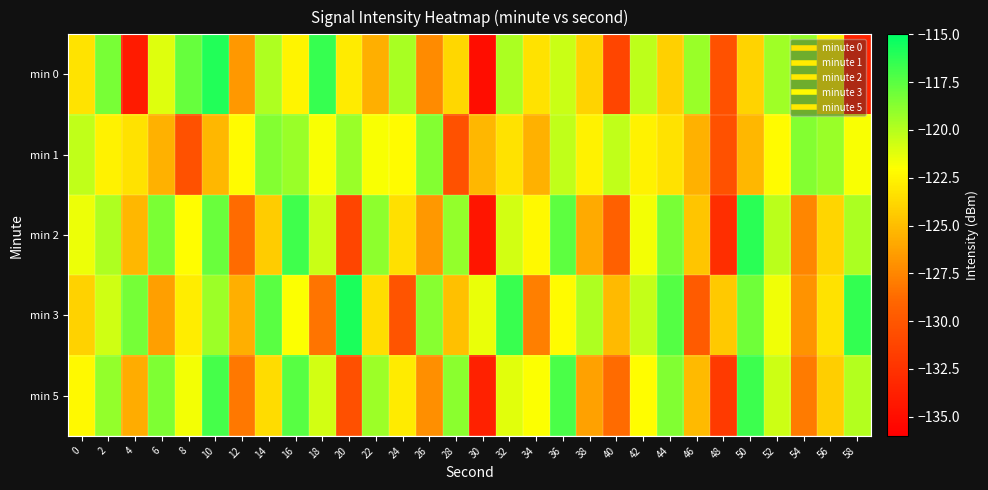

At 52, list the series in order from largest to smallest.

min 0, min 2, min 5, min 3, min 1